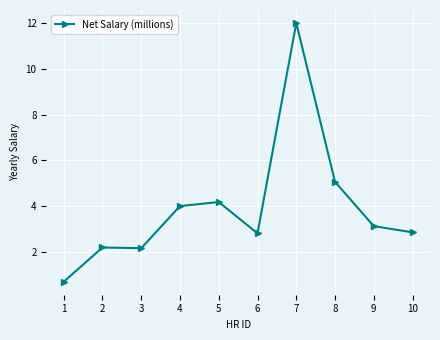

What is the sum of all values?

39.1